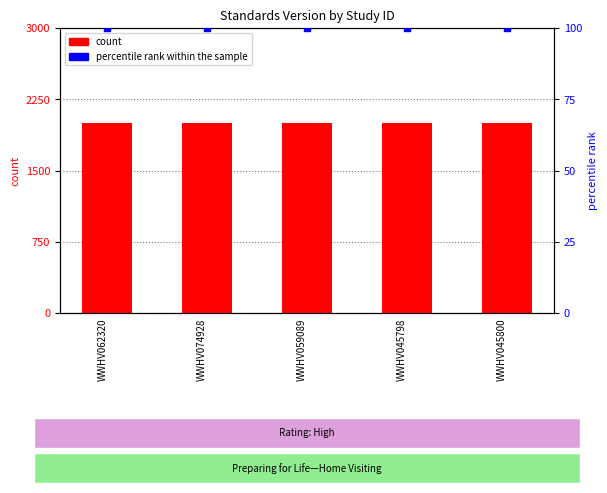

Which series reaches the minimum Y coordinate?

percentile rank within the sample